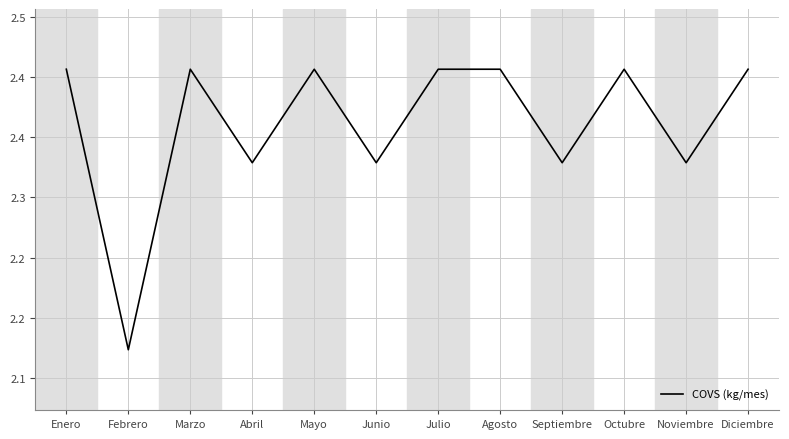

Does the chart display data point markers on the line(s)?

No